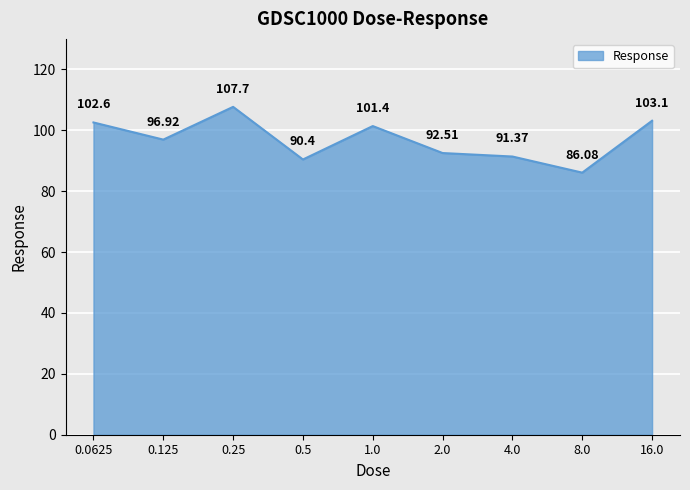

Between 0.125 and 0.5, which is larger?

0.125